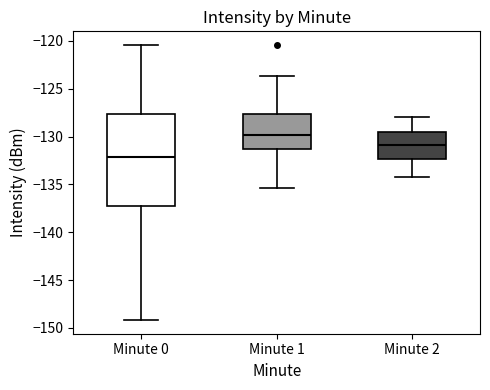

Which box's median line is the highest?

Minute 1